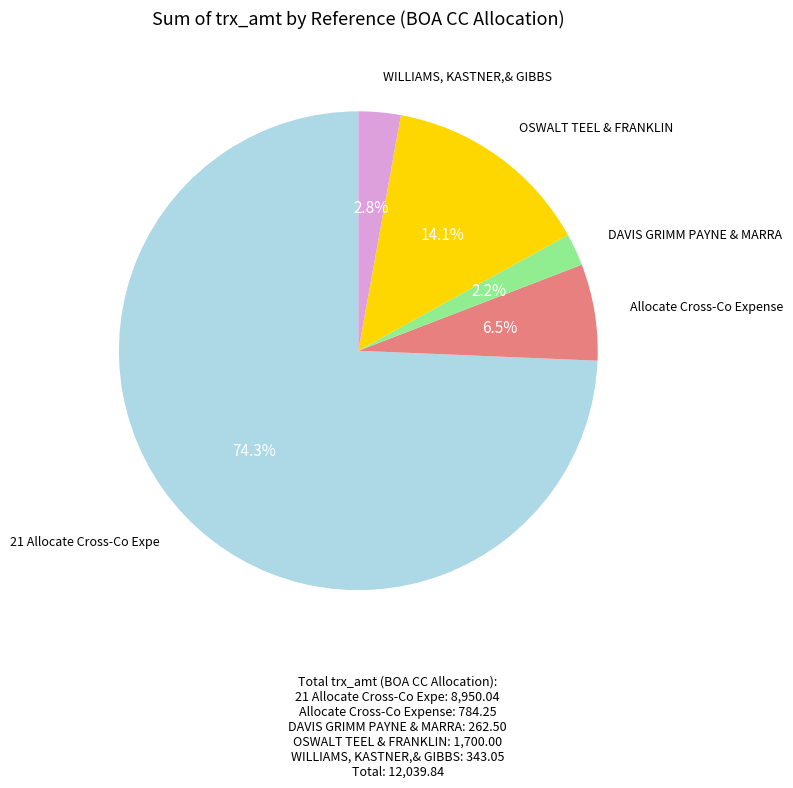

Does any single category account for the majority?

Yes